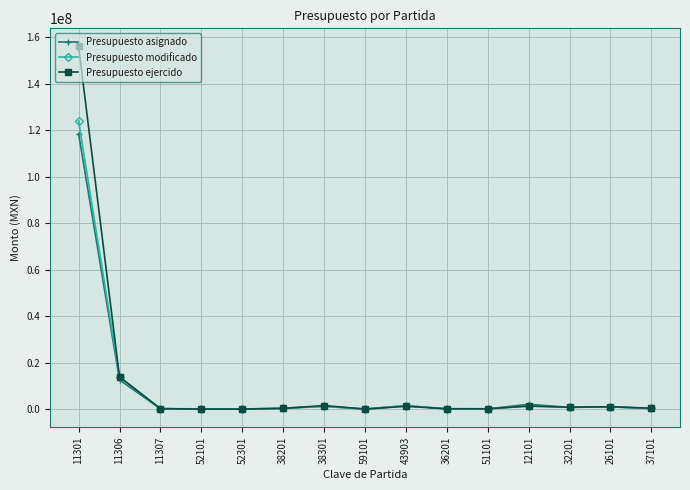

What is the spread (max minus min) of values at 11307?

23923